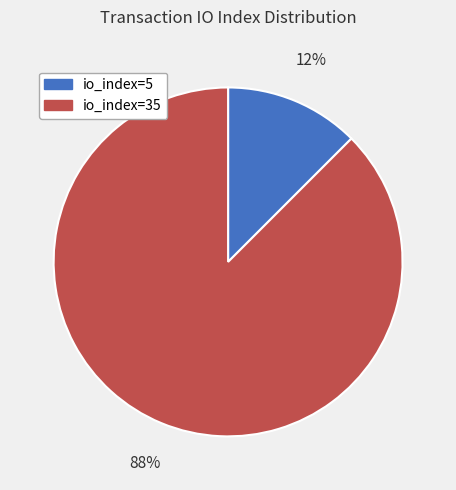

Which category accounts for the majority?

io_index=35